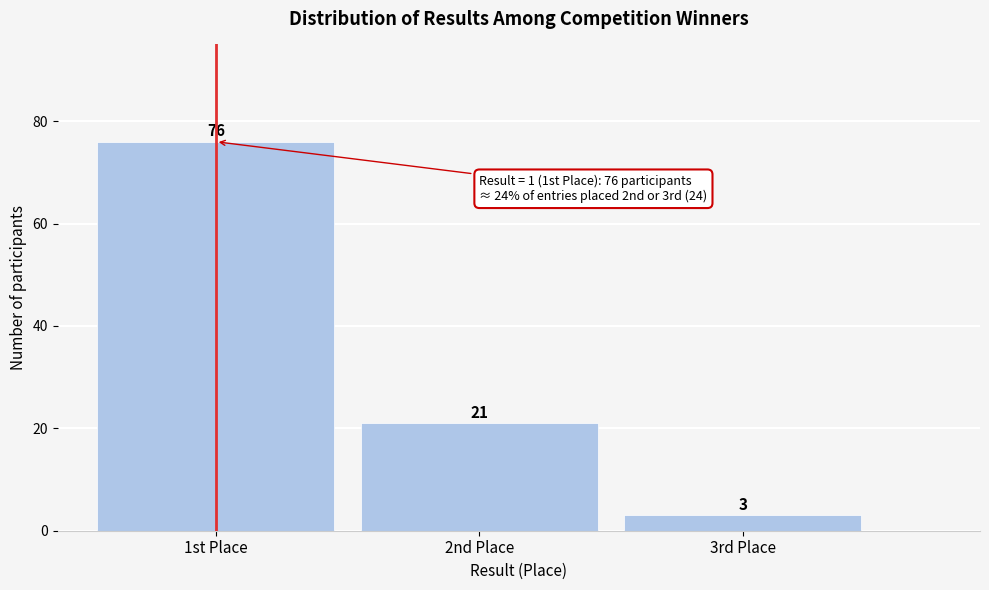

Reading left to right, extract all data points from this chart.

1st Place=76	2nd Place=21	3rd Place=3